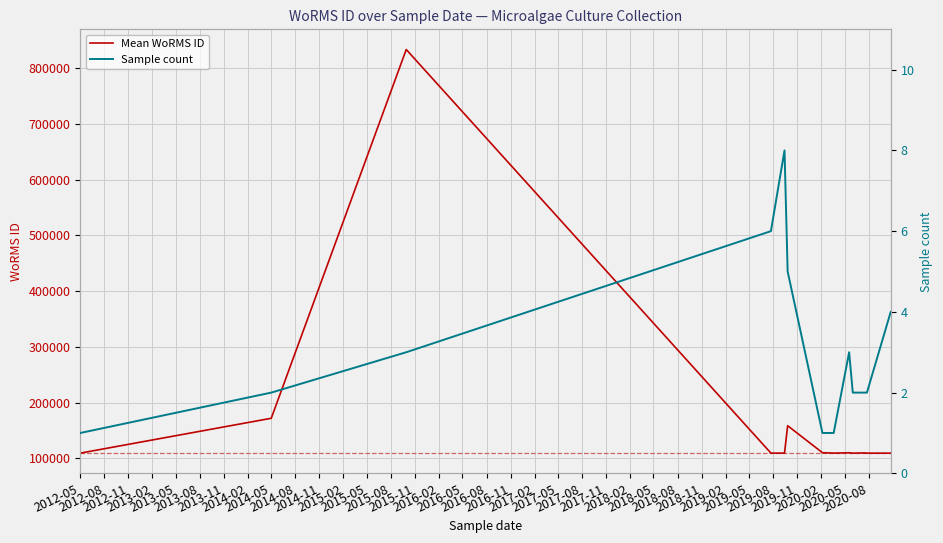

What is the lowest value of the Mean WoRMS ID series?

109470.0